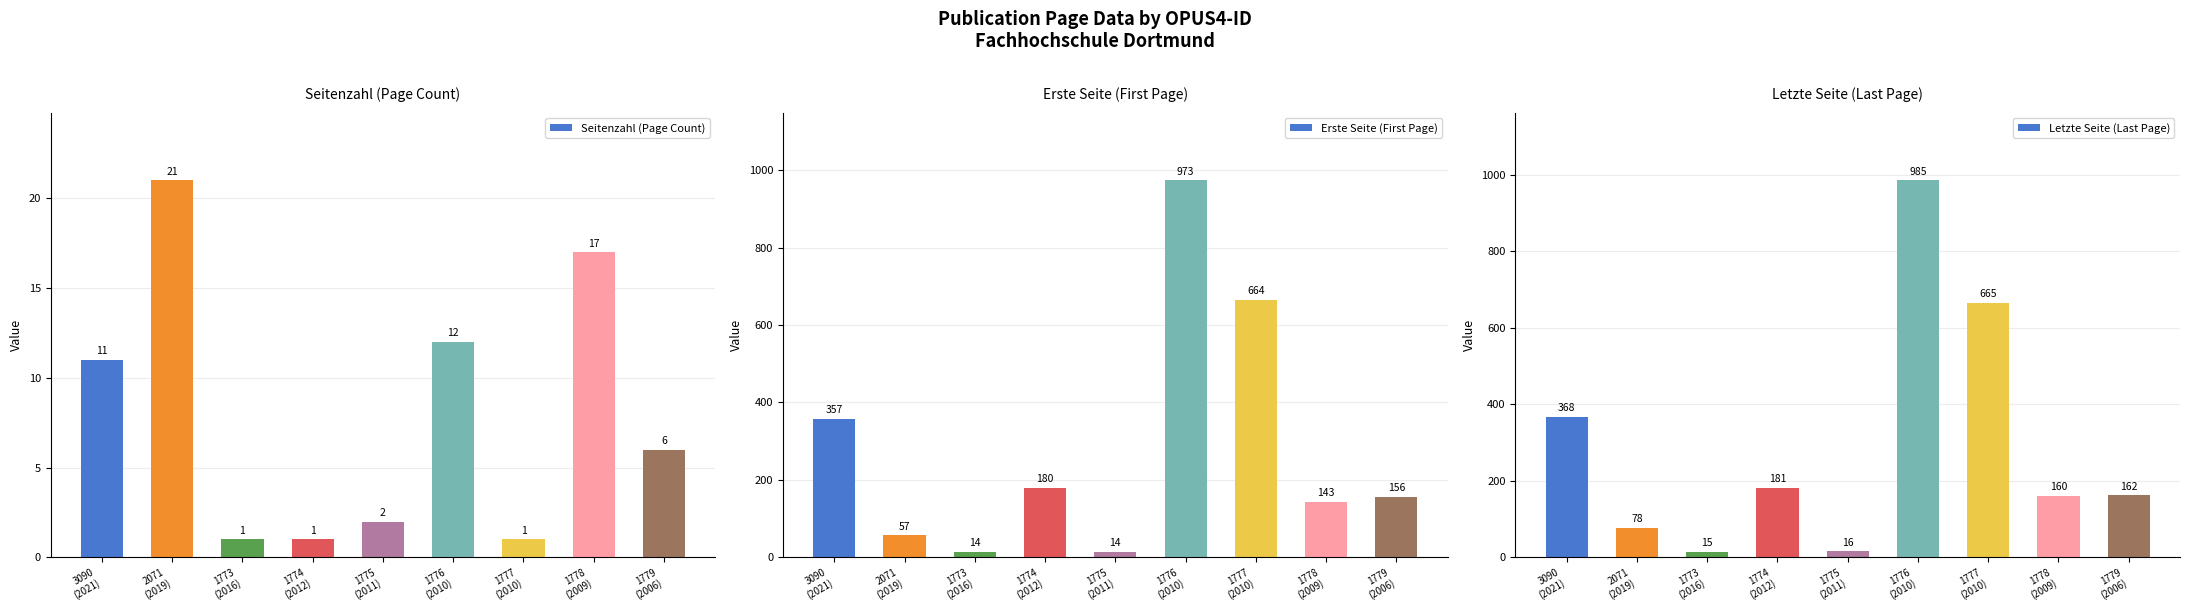

Which label corresponds to the largest value in the chart?

1776
(2010)